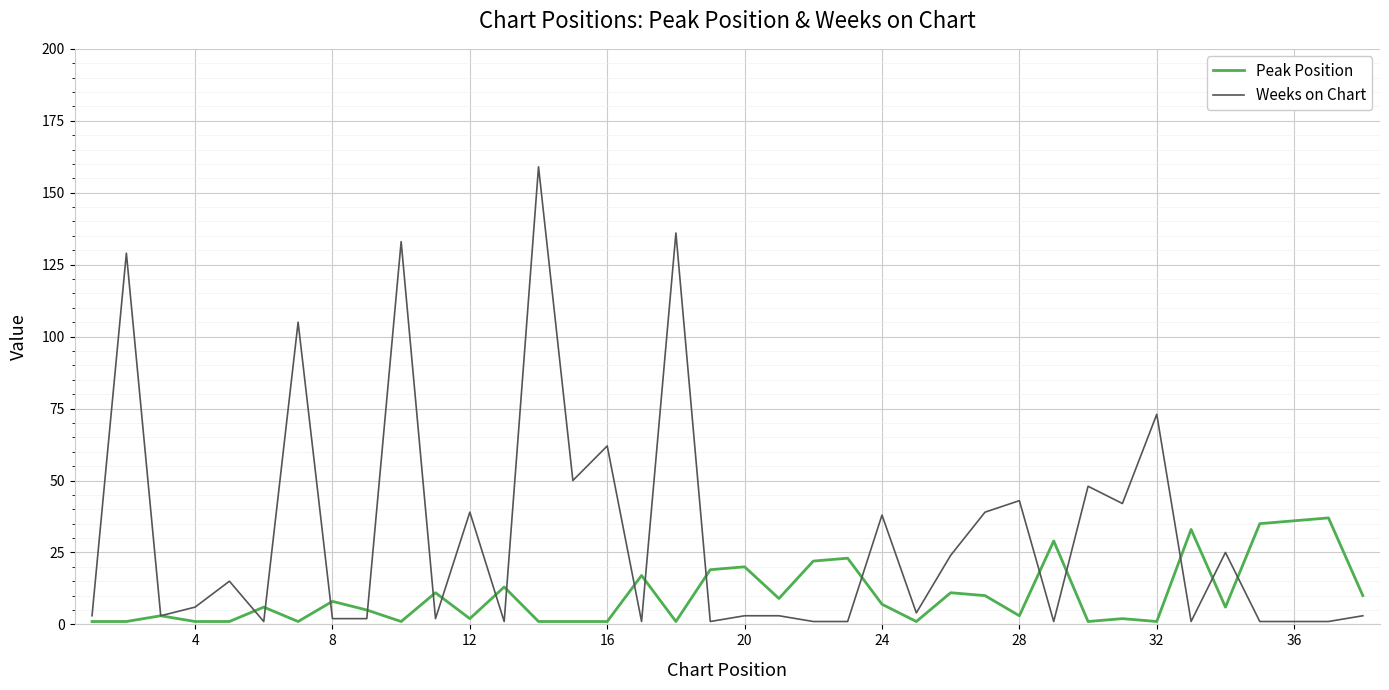

Which series has the largest total across all categories?

Weeks on Chart